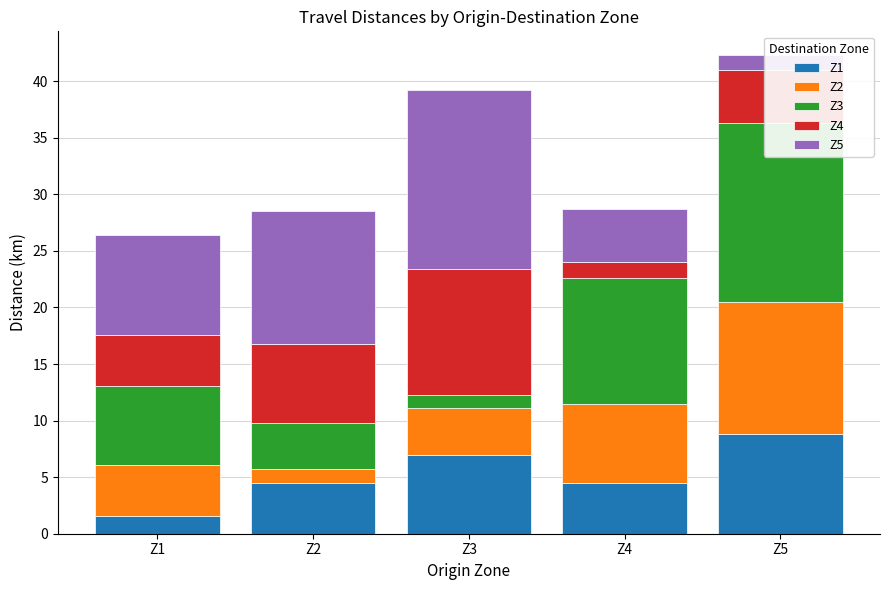

Between Z5 and Z1, which is larger?

Z5